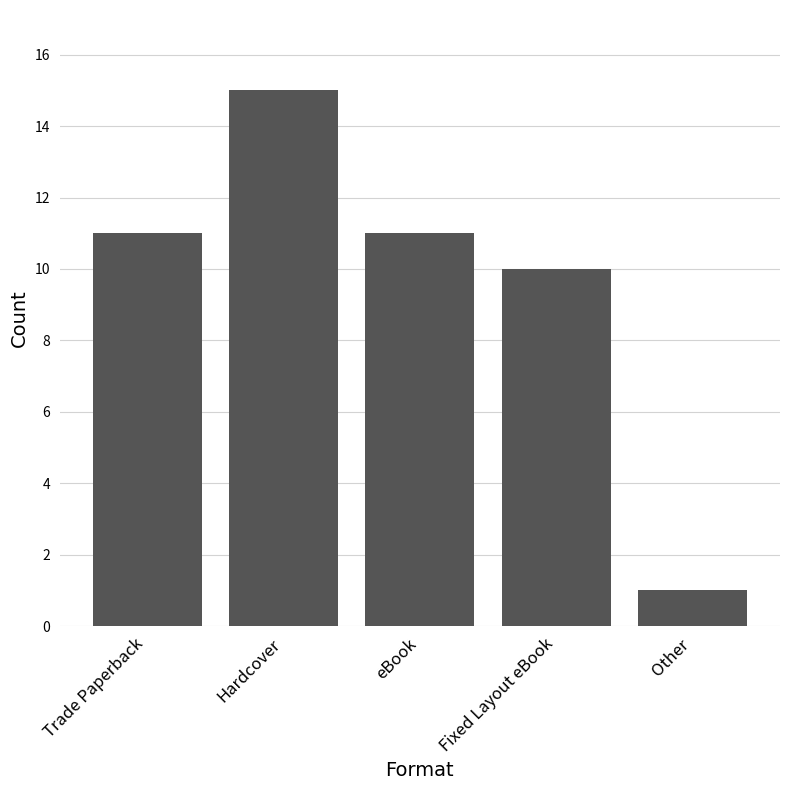

Approximately how many times larger is the value at Other compared to Trade Paperback?

0.1